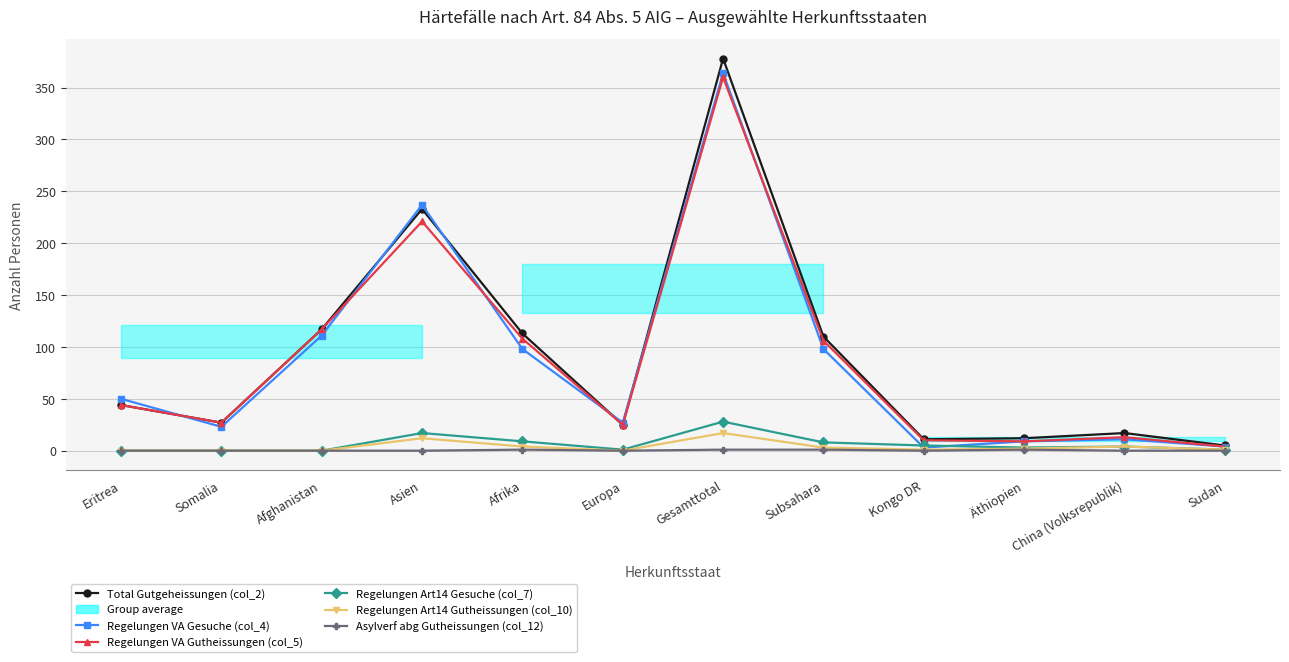

The Asylverf abg Gutheissungen (col_12) series shows 0 at Asien. True or false?

False